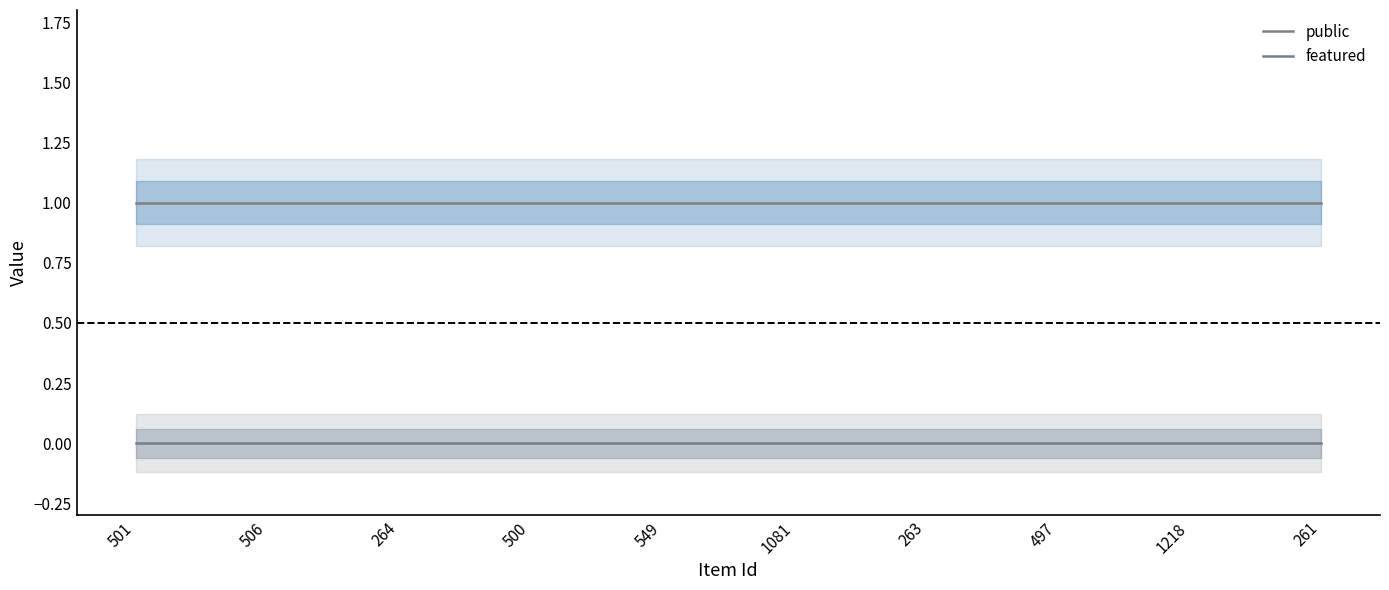

The public series shows 1 at 263. True or false?

True